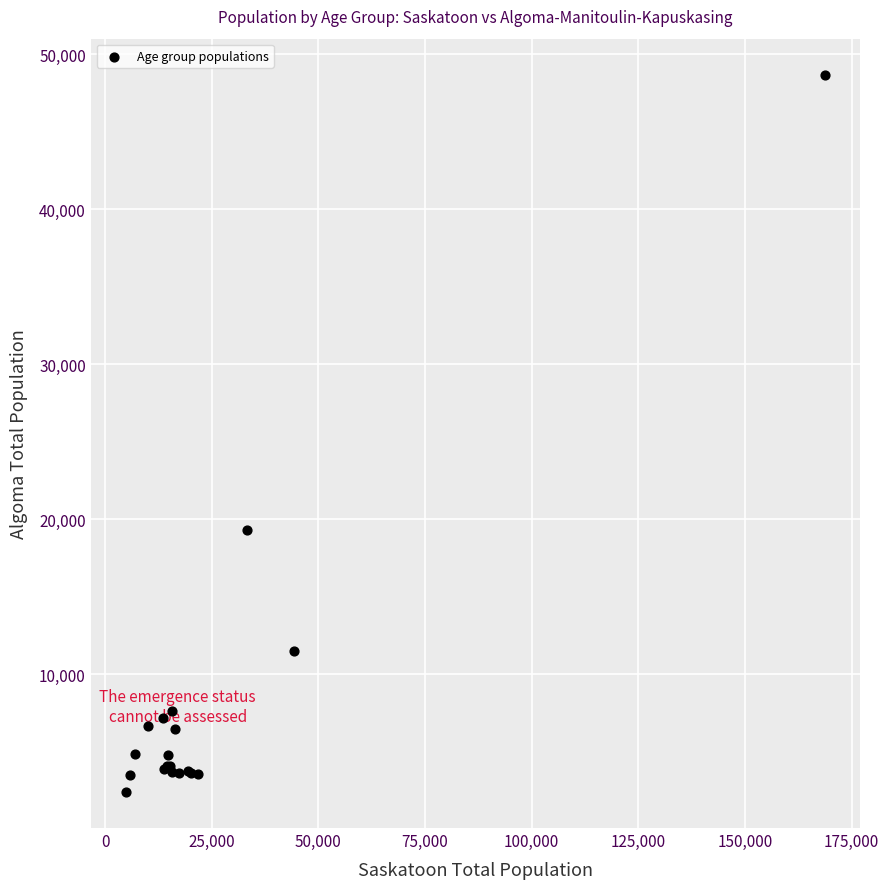

What Y value in the scatter plot is closest to 25535?

19300